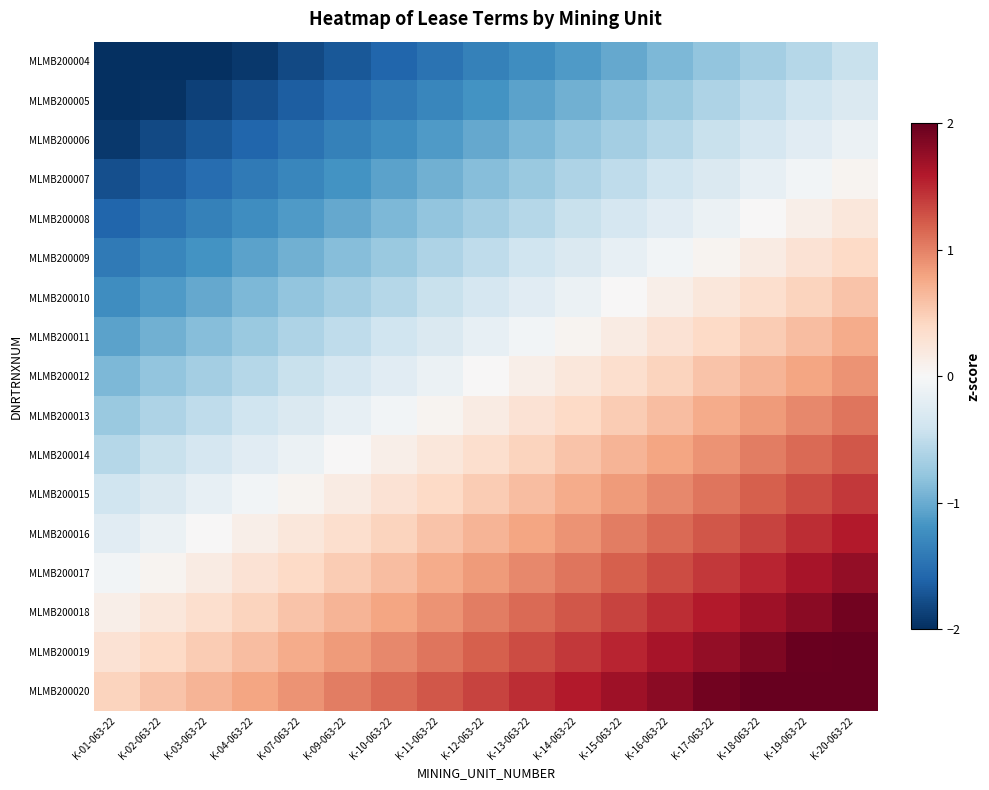

Reading left to right, extract all data points from this chart.

MLMB200004: K-01-063-22=-2.3	K-02-063-22=-2.2	K-03-063-22=-2.0	K-04-063-22=-1.9	K-07-063-22=-1.8	K-09-063-22=-1.7	K-10-063-22=-1.6	K-11-063-22=-1.5	K-12-063-22=-1.4	K-13-063-22=-1.2	K-14-063-22=-1.1	K-15-063-22=-1.0	K-16-063-22=-0.9	K-17-063-22=-0.8	K-18-063-22=-0.7	K-19-063-22=-0.6	K-20-063-22=-0.5
MLMB200005: K-01-063-22=-2.1	K-02-063-22=-2.0	K-03-063-22=-1.9	K-04-063-22=-1.8	K-07-063-22=-1.6	K-09-063-22=-1.5	K-10-063-22=-1.4	K-11-063-22=-1.3	K-12-063-22=-1.2	K-13-063-22=-1.1	K-14-063-22=-1.0	K-15-063-22=-0.8	K-16-063-22=-0.7	K-17-063-22=-0.6	K-18-063-22=-0.5	K-19-063-22=-0.4	K-20-063-22=-0.3
MLMB200006: K-01-063-22=-1.9	K-02-063-22=-1.8	K-03-063-22=-1.7	K-04-063-22=-1.6	K-07-063-22=-1.5	K-09-063-22=-1.4	K-10-063-22=-1.2	K-11-063-22=-1.1	K-12-063-22=-1.0	K-13-063-22=-0.9	K-14-063-22=-0.8	K-15-063-22=-0.7	K-16-063-22=-0.6	K-17-063-22=-0.5	K-18-063-22=-0.3	K-19-063-22=-0.2	K-20-063-22=-0.1
MLMB200007: K-01-063-22=-1.8	K-02-063-22=-1.6	K-03-063-22=-1.5	K-04-063-22=-1.4	K-07-063-22=-1.3	K-09-063-22=-1.2	K-10-063-22=-1.1	K-11-063-22=-1.0	K-12-063-22=-0.8	K-13-063-22=-0.7	K-14-063-22=-0.6	K-15-063-22=-0.5	K-16-063-22=-0.4	K-17-063-22=-0.3	K-18-063-22=-0.2	K-19-063-22=-0.1	K-20-063-22=0.1
MLMB200008: K-01-063-22=-1.6	K-02-063-22=-1.5	K-03-063-22=-1.4	K-04-063-22=-1.2	K-07-063-22=-1.1	K-09-063-22=-1.0	K-10-063-22=-0.9	K-11-063-22=-0.8	K-12-063-22=-0.7	K-13-063-22=-0.6	K-14-063-22=-0.5	K-15-063-22=-0.3	K-16-063-22=-0.2	K-17-063-22=-0.1	K-18-063-22=0.0	K-19-063-22=0.1	K-20-063-22=0.2
MLMB200009: K-01-063-22=-1.4	K-02-063-22=-1.3	K-03-063-22=-1.2	K-04-063-22=-1.1	K-07-063-22=-1.0	K-09-063-22=-0.8	K-10-063-22=-0.7	K-11-063-22=-0.6	K-12-063-22=-0.5	K-13-063-22=-0.4	K-14-063-22=-0.3	K-15-063-22=-0.2	K-16-063-22=-0.1	K-17-063-22=0.1	K-18-063-22=0.2	K-19-063-22=0.3	K-20-063-22=0.4
MLMB200010: K-01-063-22=-1.2	K-02-063-22=-1.1	K-03-063-22=-1.0	K-04-063-22=-0.9	K-07-063-22=-0.8	K-09-063-22=-0.7	K-10-063-22=-0.6	K-11-063-22=-0.5	K-12-063-22=-0.3	K-13-063-22=-0.2	K-14-063-22=-0.1	K-15-063-22=0.0	K-16-063-22=0.1	K-17-063-22=0.2	K-18-063-22=0.3	K-19-063-22=0.5	K-20-063-22=0.6
MLMB200011: K-01-063-22=-1.1	K-02-063-22=-1.0	K-03-063-22=-0.8	K-04-063-22=-0.7	K-07-063-22=-0.6	K-09-063-22=-0.5	K-10-063-22=-0.4	K-11-063-22=-0.3	K-12-063-22=-0.2	K-13-063-22=-0.1	K-14-063-22=0.1	K-15-063-22=0.2	K-16-063-22=0.3	K-17-063-22=0.4	K-18-063-22=0.5	K-19-063-22=0.6	K-20-063-22=0.7
MLMB200012: K-01-063-22=-0.9	K-02-063-22=-0.8	K-03-063-22=-0.7	K-04-063-22=-0.6	K-07-063-22=-0.5	K-09-063-22=-0.3	K-10-063-22=-0.2	K-11-063-22=-0.1	K-12-063-22=0.0	K-13-063-22=0.1	K-14-063-22=0.2	K-15-063-22=0.3	K-16-063-22=0.5	K-17-063-22=0.6	K-18-063-22=0.7	K-19-063-22=0.8	K-20-063-22=0.9
MLMB200013: K-01-063-22=-0.7	K-02-063-22=-0.6	K-03-063-22=-0.5	K-04-063-22=-0.4	K-07-063-22=-0.3	K-09-063-22=-0.2	K-10-063-22=-0.1	K-11-063-22=0.1	K-12-063-22=0.2	K-13-063-22=0.3	K-14-063-22=0.4	K-15-063-22=0.5	K-16-063-22=0.6	K-17-063-22=0.7	K-18-063-22=0.8	K-19-063-22=1.0	K-20-063-22=1.1
MLMB200014: K-01-063-22=-0.6	K-02-063-22=-0.5	K-03-063-22=-0.3	K-04-063-22=-0.2	K-07-063-22=-0.1	K-09-063-22=0.0	K-10-063-22=0.1	K-11-063-22=0.2	K-12-063-22=0.3	K-13-063-22=0.5	K-14-063-22=0.6	K-15-063-22=0.7	K-16-063-22=0.8	K-17-063-22=0.9	K-18-063-22=1.0	K-19-063-22=1.1	K-20-063-22=1.2
MLMB200015: K-01-063-22=-0.4	K-02-063-22=-0.3	K-03-063-22=-0.2	K-04-063-22=-0.1	K-07-063-22=0.1	K-09-063-22=0.2	K-10-063-22=0.3	K-11-063-22=0.4	K-12-063-22=0.5	K-13-063-22=0.6	K-14-063-22=0.7	K-15-063-22=0.8	K-16-063-22=1.0	K-17-063-22=1.1	K-18-063-22=1.2	K-19-063-22=1.3	K-20-063-22=1.4
MLMB200016: K-01-063-22=-0.2	K-02-063-22=-0.1	K-03-063-22=0.0	K-04-063-22=0.1	K-07-063-22=0.2	K-09-063-22=0.3	K-10-063-22=0.5	K-11-063-22=0.6	K-12-063-22=0.7	K-13-063-22=0.8	K-14-063-22=0.9	K-15-063-22=1.0	K-16-063-22=1.1	K-17-063-22=1.2	K-18-063-22=1.4	K-19-063-22=1.5	K-20-063-22=1.6
MLMB200017: K-01-063-22=-0.1	K-02-063-22=0.1	K-03-063-22=0.2	K-04-063-22=0.3	K-07-063-22=0.4	K-09-063-22=0.5	K-10-063-22=0.6	K-11-063-22=0.7	K-12-063-22=0.8	K-13-063-22=1.0	K-14-063-22=1.1	K-15-063-22=1.2	K-16-063-22=1.3	K-17-063-22=1.4	K-18-063-22=1.5	K-19-063-22=1.6	K-20-063-22=1.8
MLMB200018: K-01-063-22=0.1	K-02-063-22=0.2	K-03-063-22=0.3	K-04-063-22=0.5	K-07-063-22=0.6	K-09-063-22=0.7	K-10-063-22=0.8	K-11-063-22=0.9	K-12-063-22=1.0	K-13-063-22=1.1	K-14-063-22=1.2	K-15-063-22=1.4	K-16-063-22=1.5	K-17-063-22=1.6	K-18-063-22=1.7	K-19-063-22=1.8	K-20-063-22=1.9
MLMB200019: K-01-063-22=0.3	K-02-063-22=0.4	K-03-063-22=0.5	K-04-063-22=0.6	K-07-063-22=0.7	K-09-063-22=0.8	K-10-063-22=1.0	K-11-063-22=1.1	K-12-063-22=1.2	K-13-063-22=1.3	K-14-063-22=1.4	K-15-063-22=1.5	K-16-063-22=1.6	K-17-063-22=1.8	K-18-063-22=1.9	K-19-063-22=2.0	K-20-063-22=2.1
MLMB200020: K-01-063-22=0.5	K-02-063-22=0.6	K-03-063-22=0.7	K-04-063-22=0.8	K-07-063-22=0.9	K-09-063-22=1.0	K-10-063-22=1.1	K-11-063-22=1.2	K-12-063-22=1.4	K-13-063-22=1.5	K-14-063-22=1.6	K-15-063-22=1.7	K-16-063-22=1.8	K-17-063-22=1.9	K-18-063-22=2.0	K-19-063-22=2.2	K-20-063-22=2.3